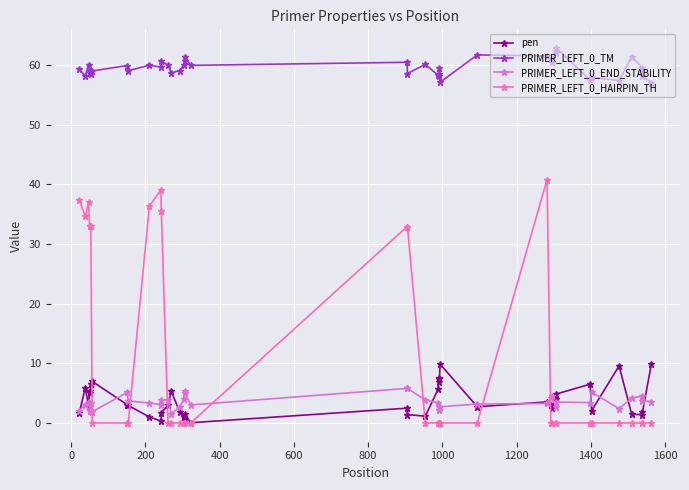

What is the greatest value displayed?

62.9